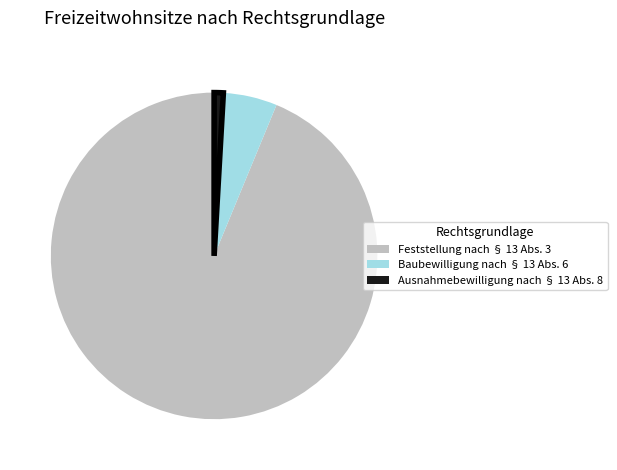

Rank the categories by value from highest to lowest.

Feststellung nach § 13 Abs. 3, Baubewilligung nach § 13 Abs. 6, Ausnahmebewilligung nach § 13 Abs. 8